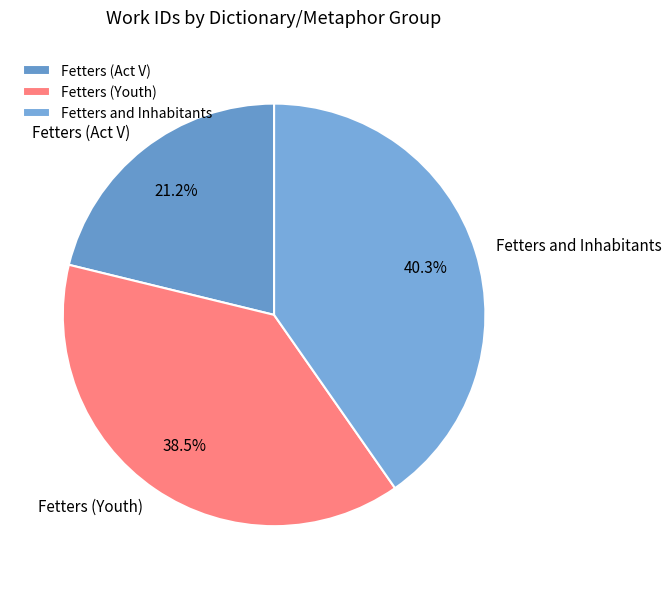

To the nearest percent, what is the combined percentage of Fetters (Youth) and Fetters and Inhabitants?

79%